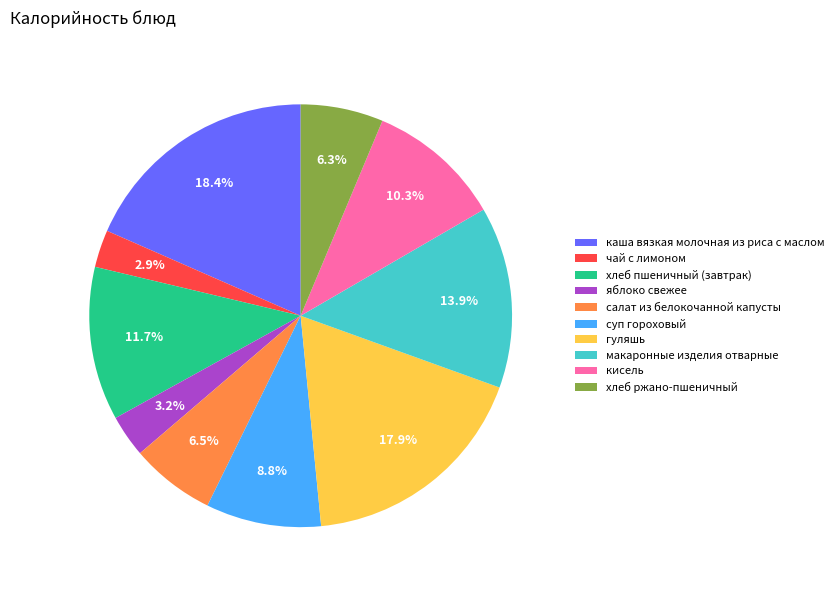

Which has a higher value, кисель or гуляшь?

гуляшь